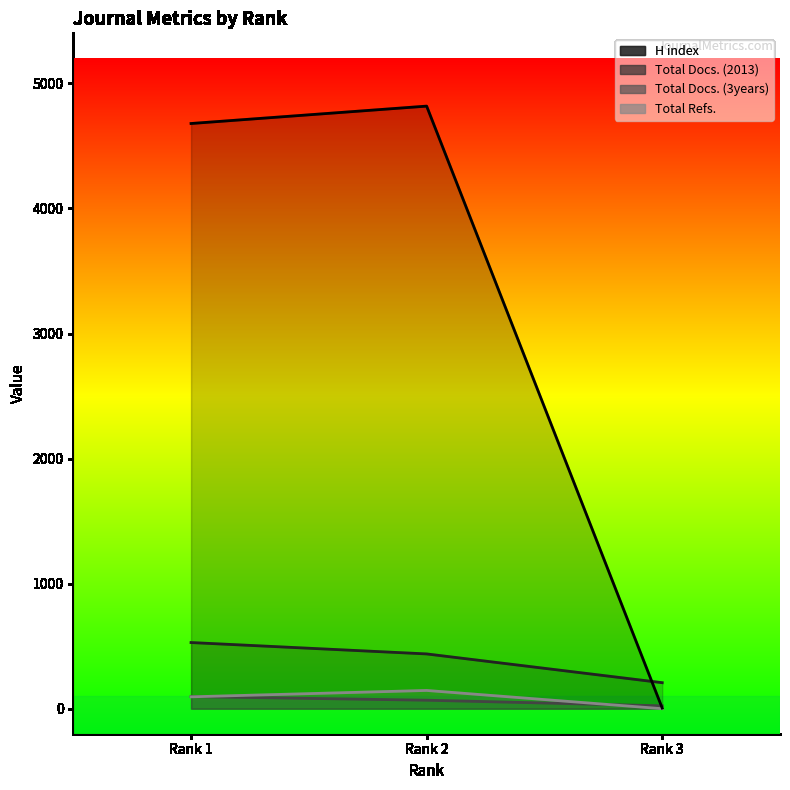

How many series are shown in this chart?

4